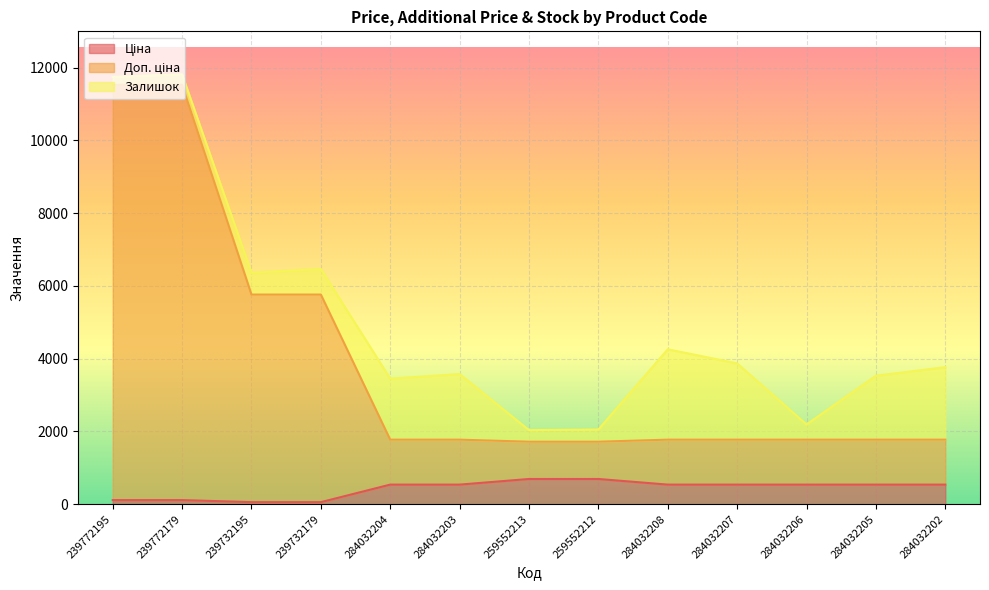

What position from the left is 259552213?

7